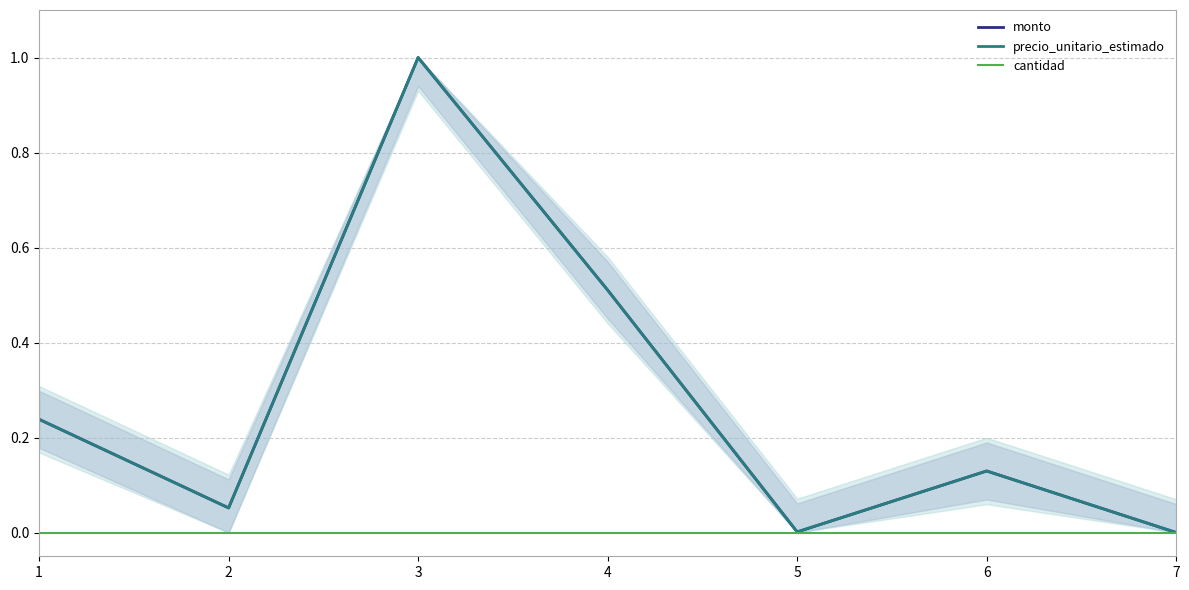

True or false: monto has a value of 0.9 at 4.

False